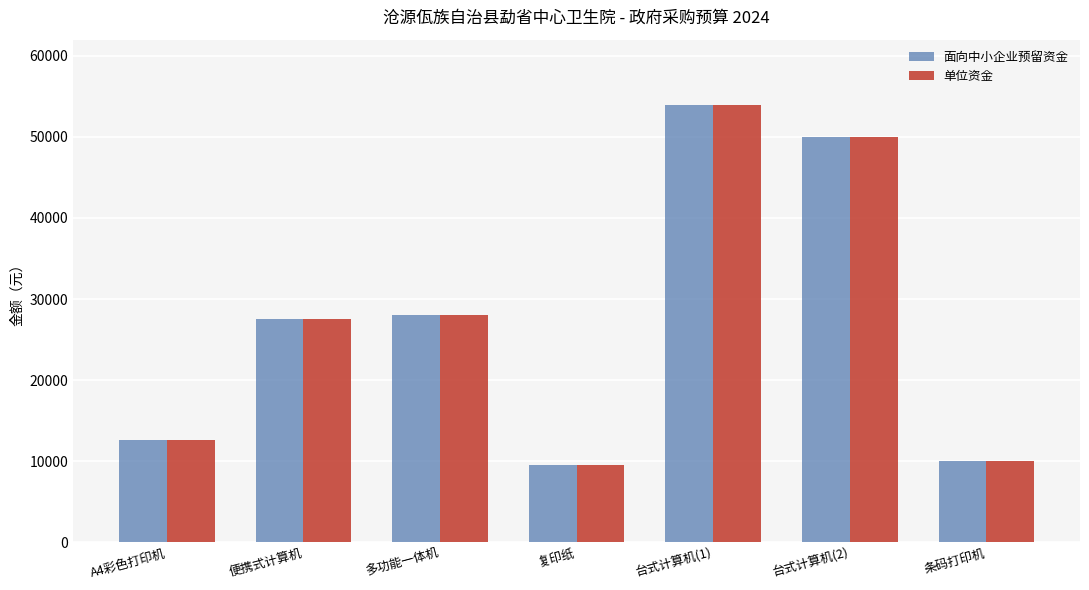

At which category is the sum across all series the highest?

台式计算机(1)